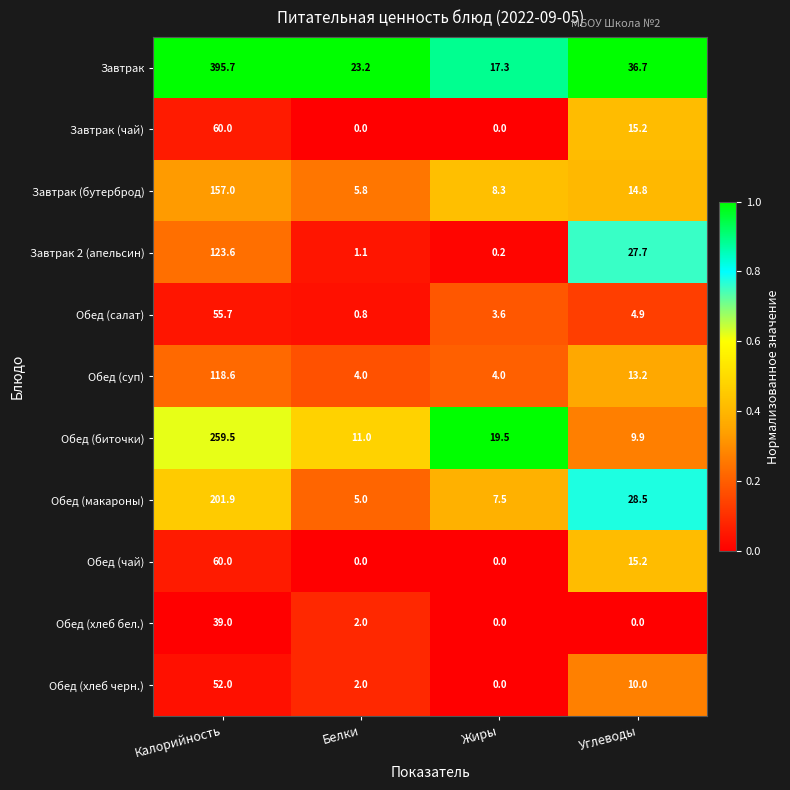

What is the sum of all Завтрак (чай) values?

75.2